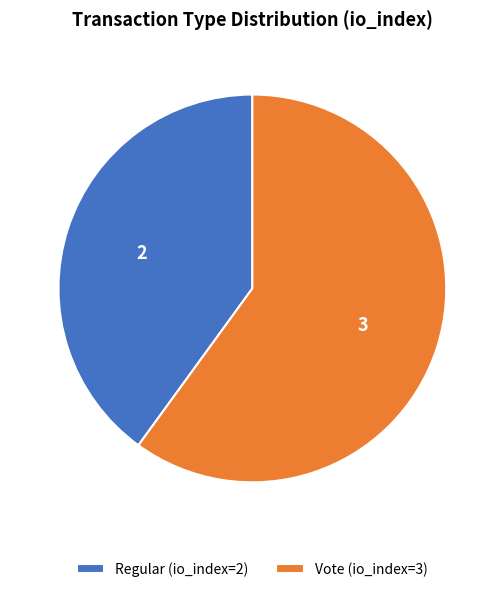

Count the number of slices in the pie.

2